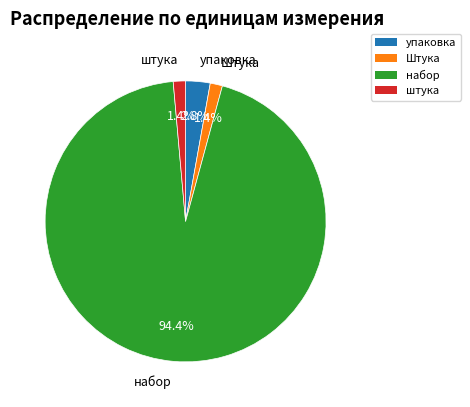

To the nearest percent, what portion does упаковка represent?

3%